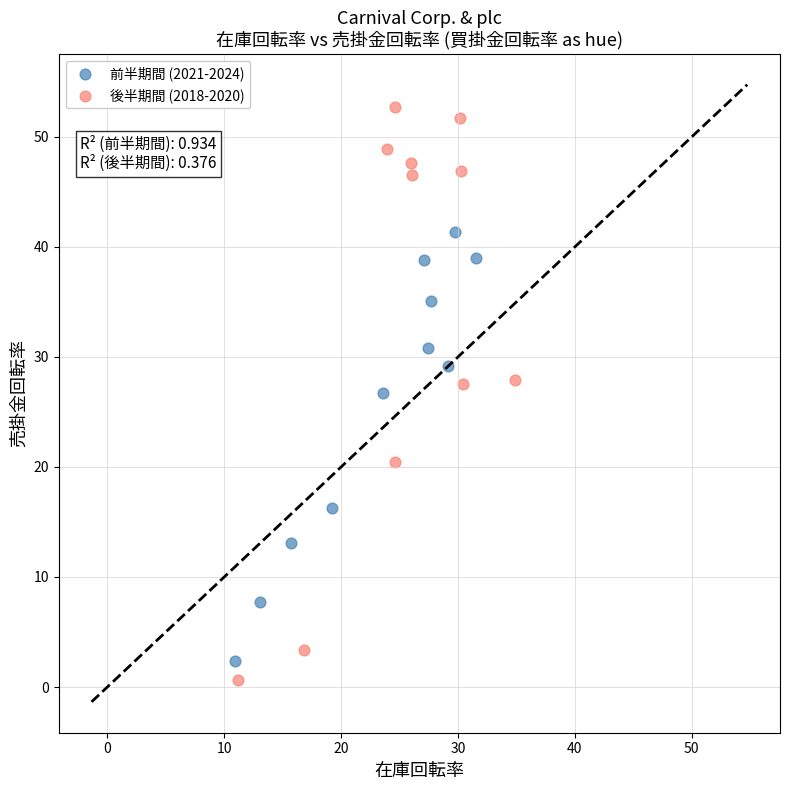

Which series has the widest spread of Y values?

後半期間 (2018-2020)